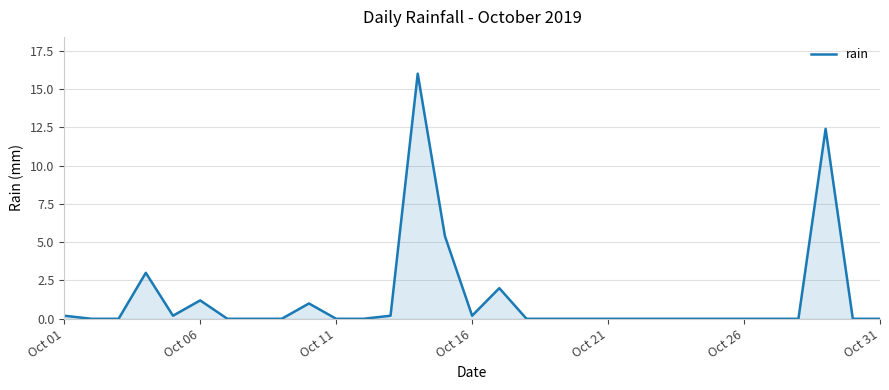

Does the chart display data point markers on the line(s)?

No